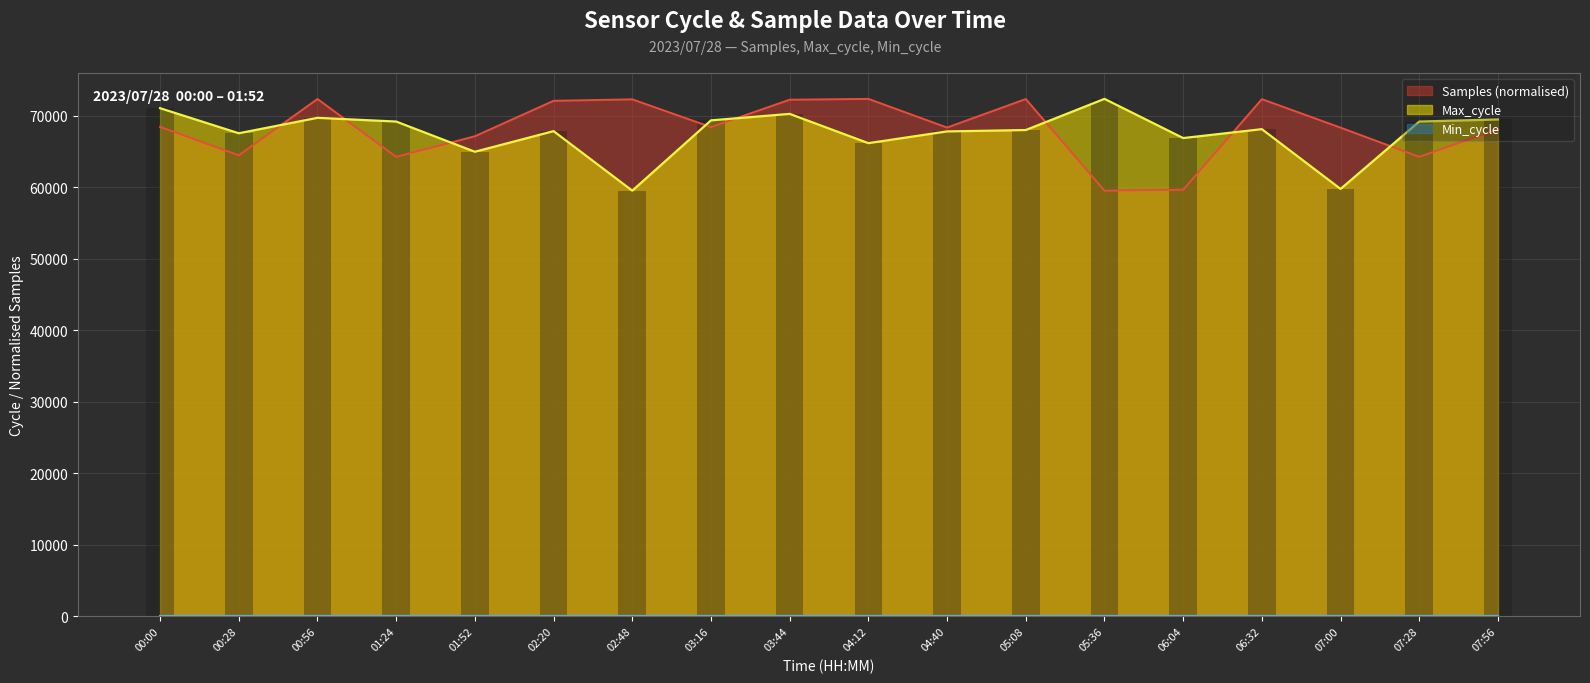

Rank the series by their average value, from lowest to highest.

Max_cycle, Samples